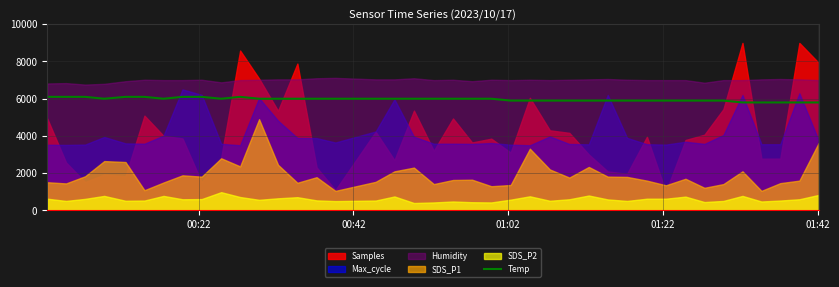

What is the maximum value for Temp?

6100